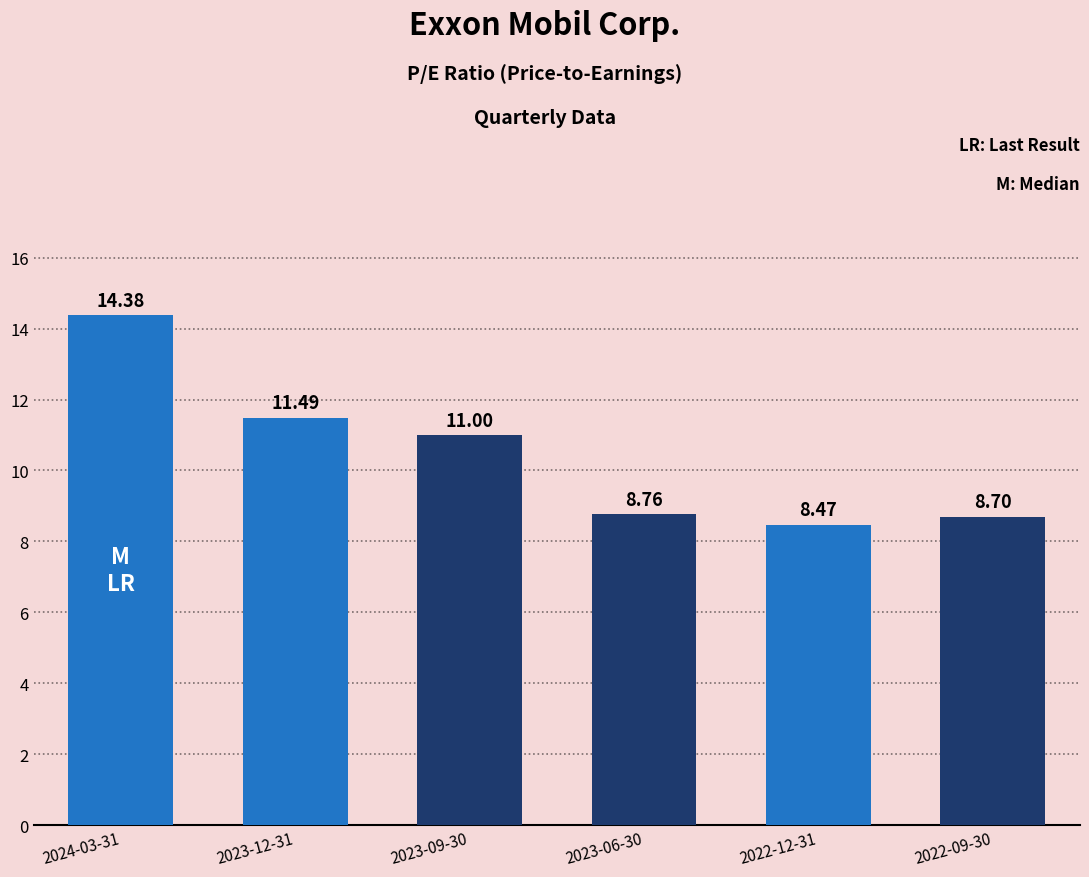

What is the smallest value displayed?

8.5